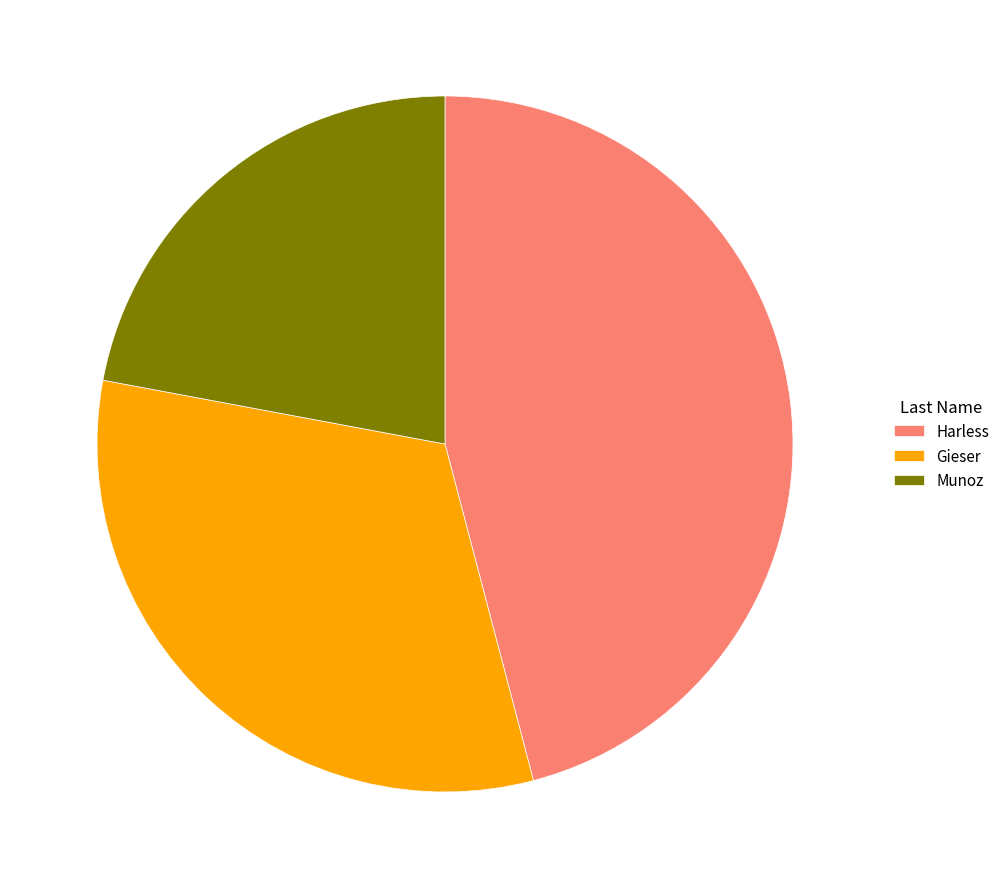

Rank the categories by value from highest to lowest.

Harless, Gieser, Munoz